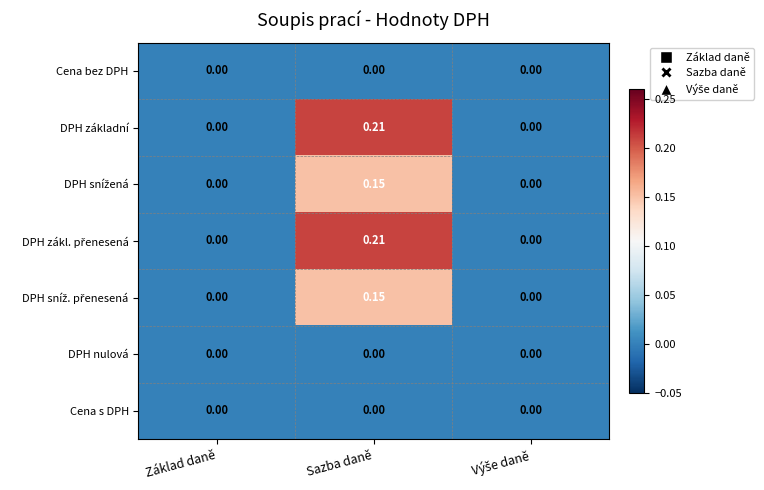

At which category is the sum across all series the highest?

Sazba daně